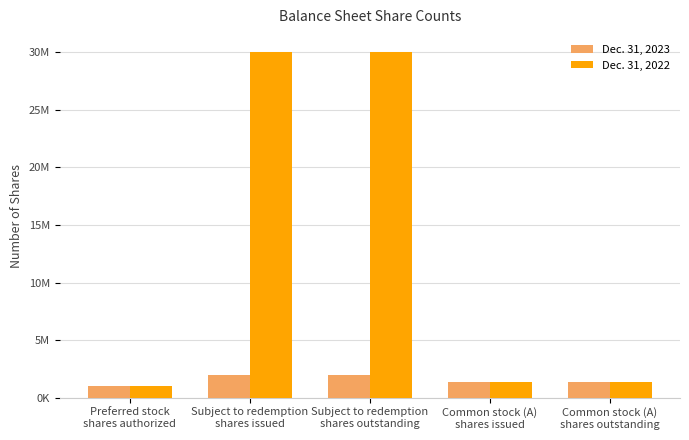

Reading right to left, extract all data points from this chart.

Dec. 31, 2023: Common stock (A)
shares outstanding=1350000	Common stock (A)
shares issued=1350000	Subject to redemption
shares outstanding=1984568	Subject to redemption
shares issued=1984568	Preferred stock
shares authorized=1000000
Dec. 31, 2022: Common stock (A)
shares outstanding=1350000	Common stock (A)
shares issued=1350000	Subject to redemption
shares outstanding=30000000	Subject to redemption
shares issued=30000000	Preferred stock
shares authorized=1000000